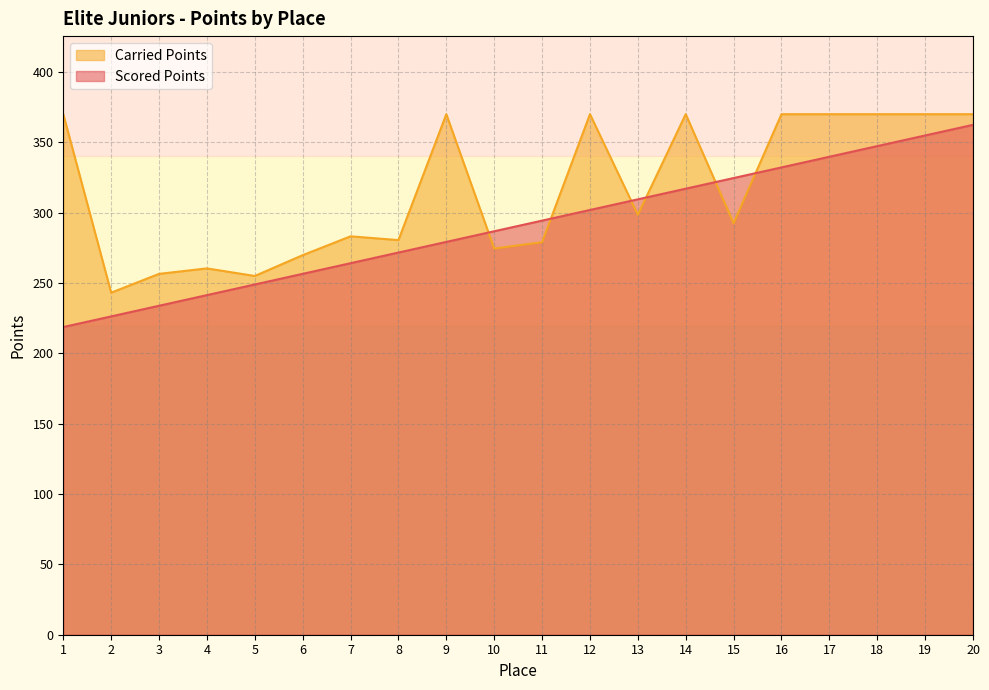

Rank the series at 16 from highest to lowest value.

Carried Points, Scored Points